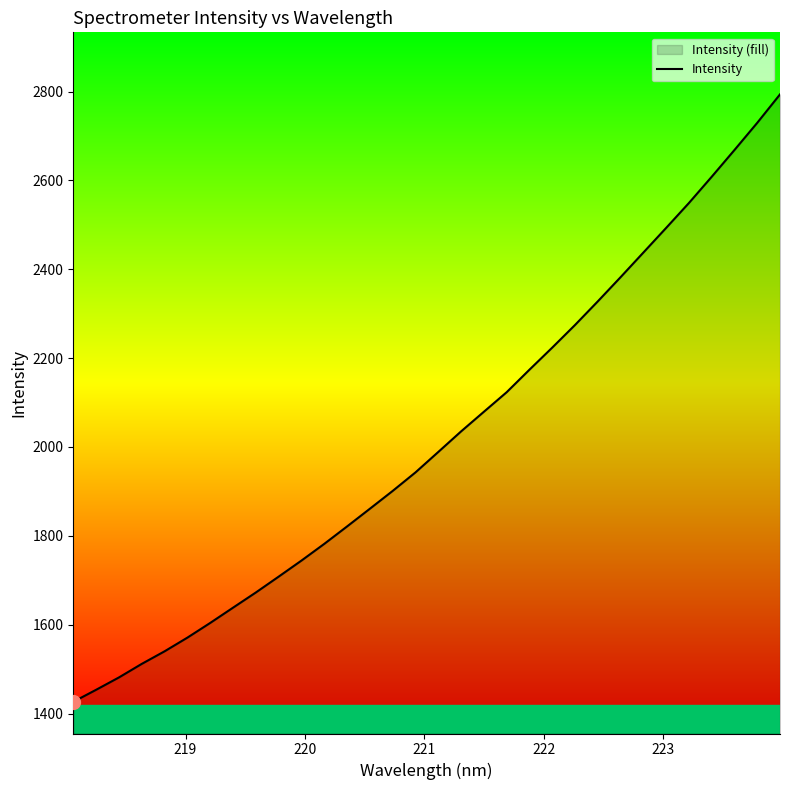

Reading left to right, what are all the values shown in this chart?

1426.3	1453.4	1481.2	1511.7	1540.0	1570.8	1603.9	1638.2	1672.4	1708.1	1744.2	1781.8	1821.1	1860.9	1901.0	1942.7	1988.7	2035.0	2079.2	2123.2	2173.9	2223.6	2274.6	2327.7	2382.2	2437.6	2493.1	2549.1	2608.2	2668.4	2729.6	2793.6